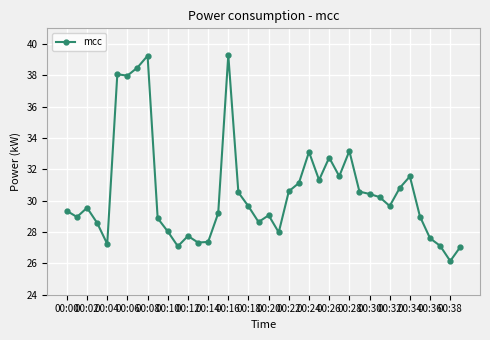

What is the greatest value displayed?

39.3